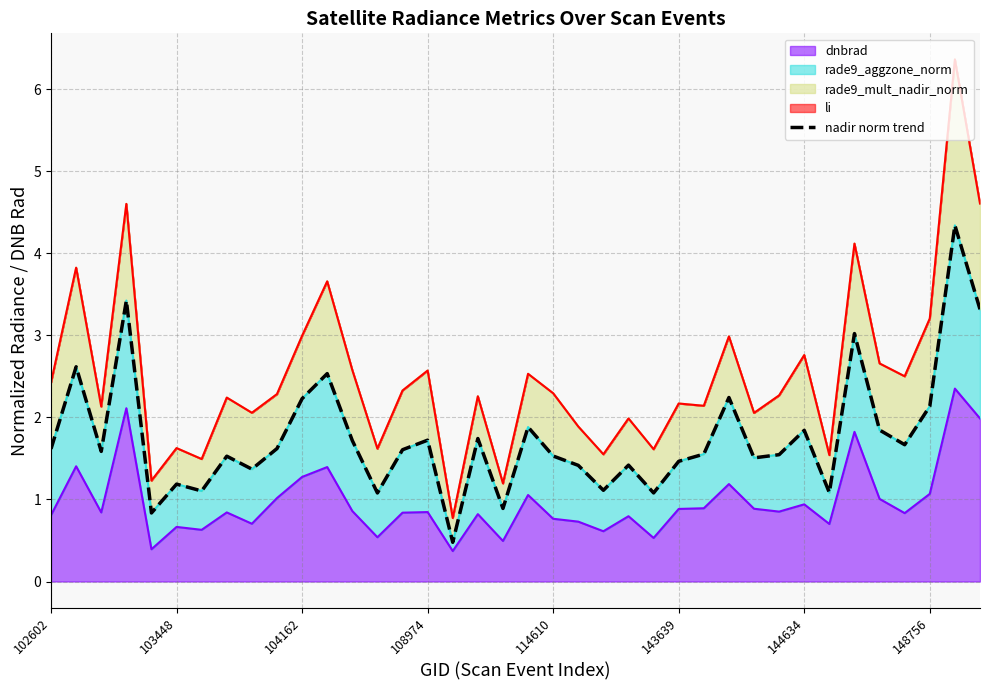

Which label corresponds to the largest value in the chart?

36